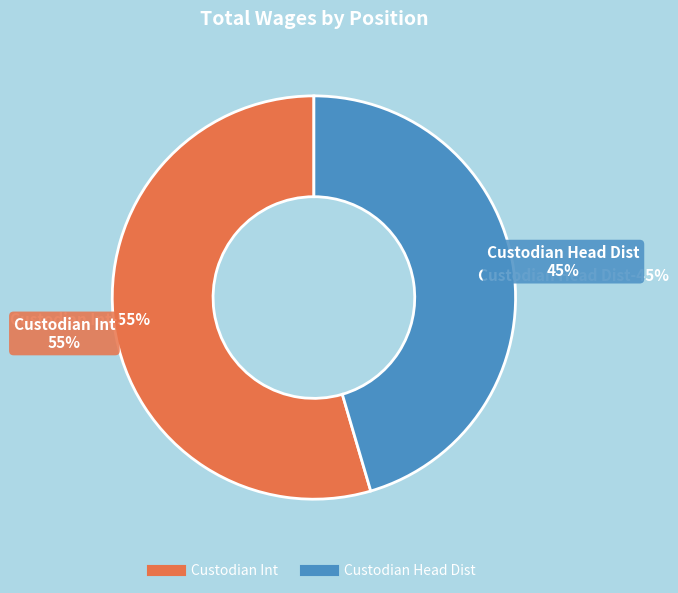

To the nearest percent, what is the difference between the largest and smallest slice percentages?

9%